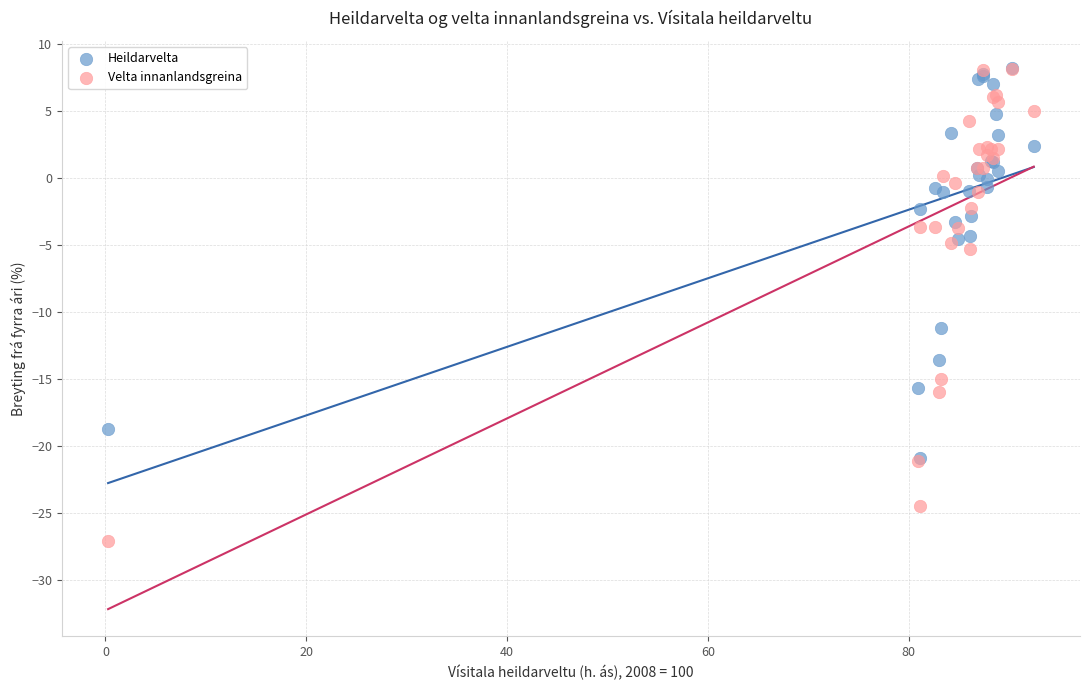

In the Velta innanlandsgreina series, what Y value is closest to -9?

-5.3